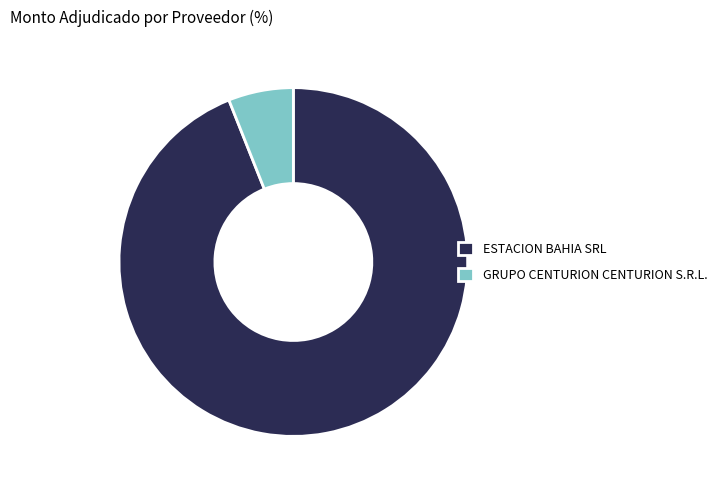

What is the smallest slice in the pie chart?

GRUPO CENTURION CENTURION S.R.L.